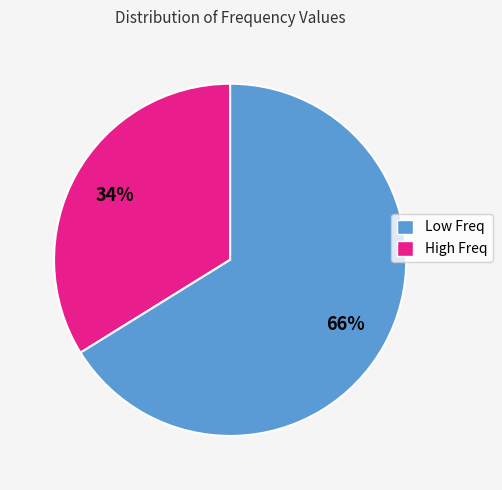

To the nearest percent, what is the average slice percentage?

50%